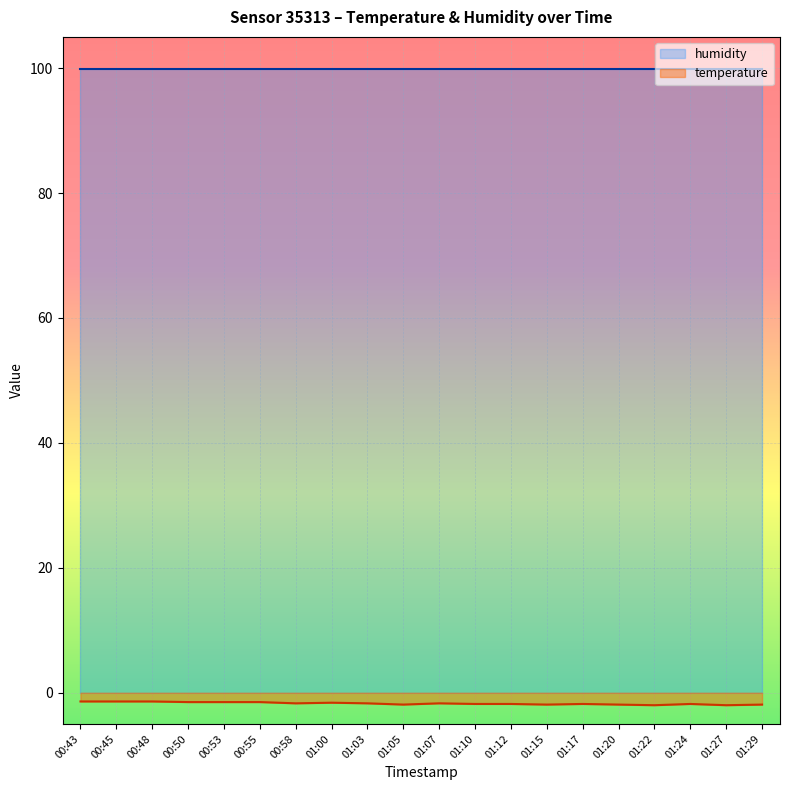

What is the average value?

-1.7